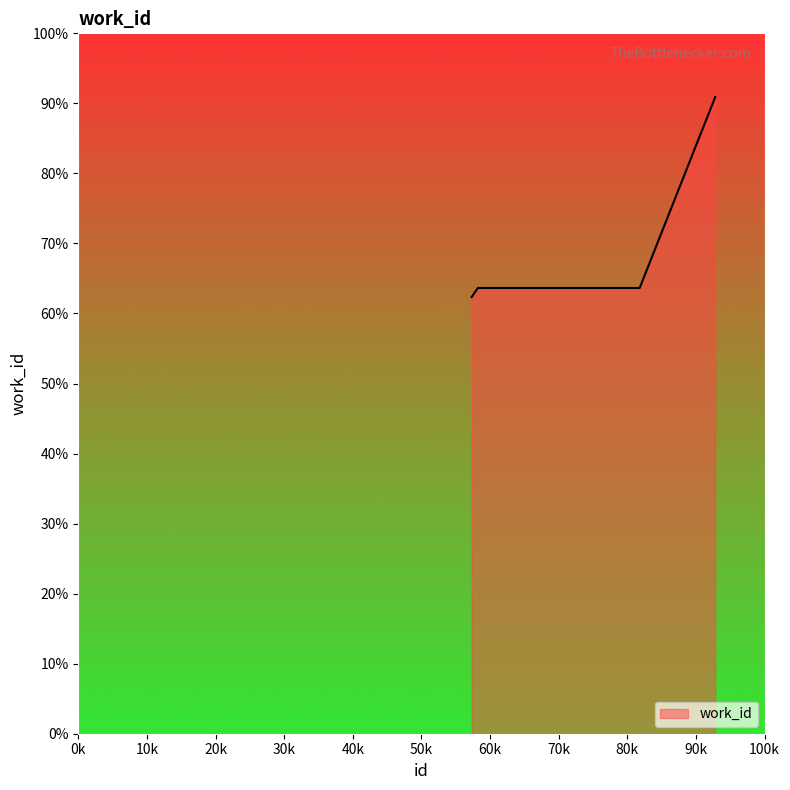

What is the minimum value shown in the chart?

62.3